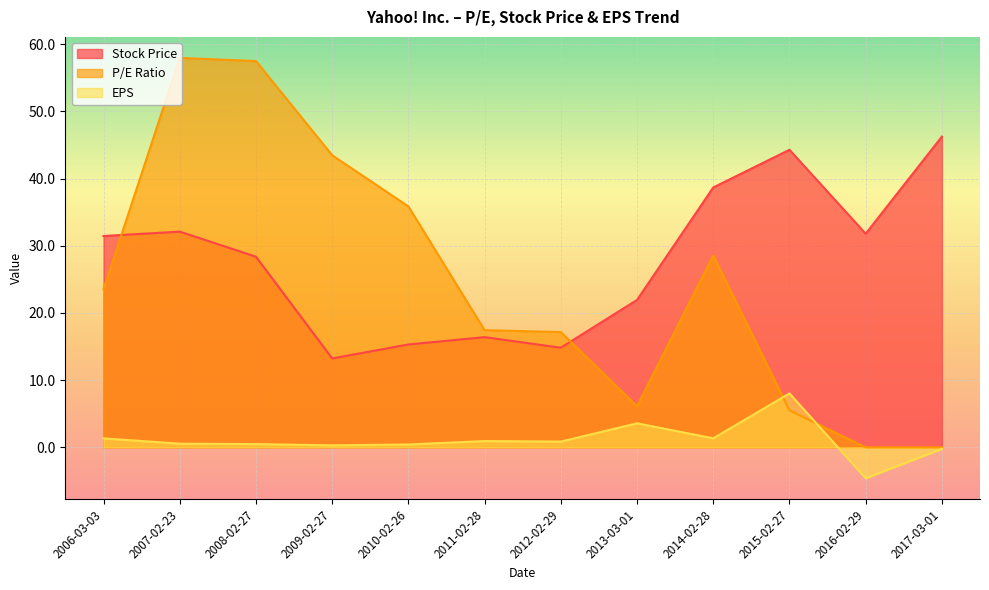

What are all the series names shown in the legend?

Stock Price, P/E Ratio, EPS